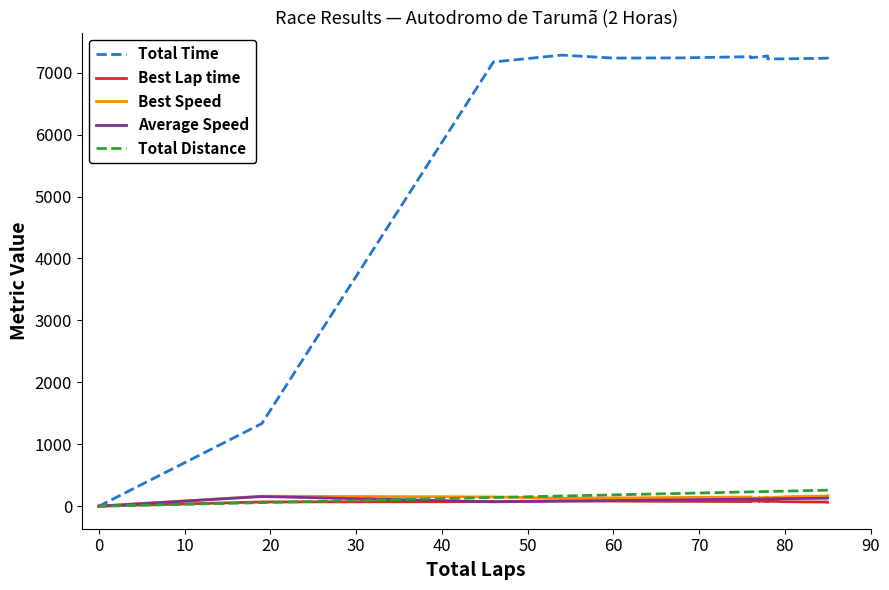

How many values in the Total Time series exceed 7239?

8